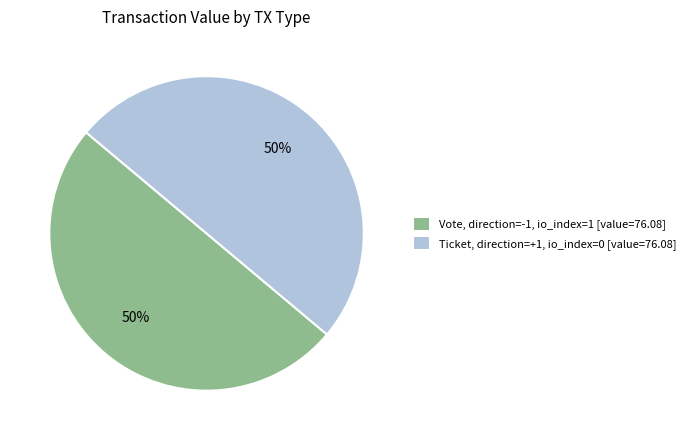

To the nearest percent, what is the average slice percentage?

50%